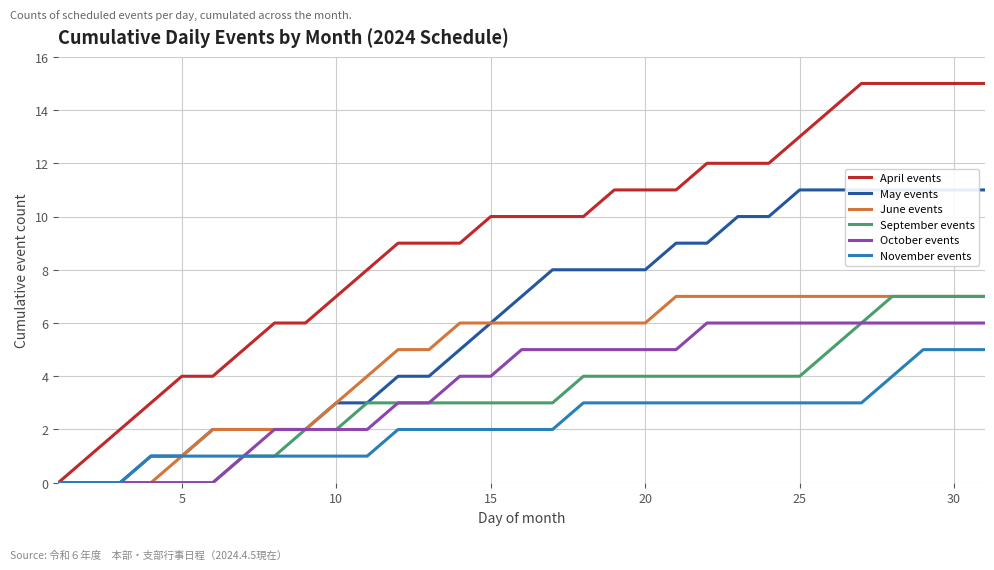

How many data points in April events are less than 10?

14